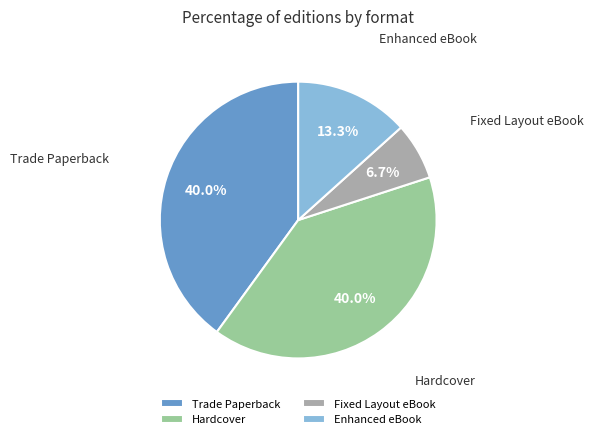

The Trade Paperback slice represents 40% of the pie. True or false?

True